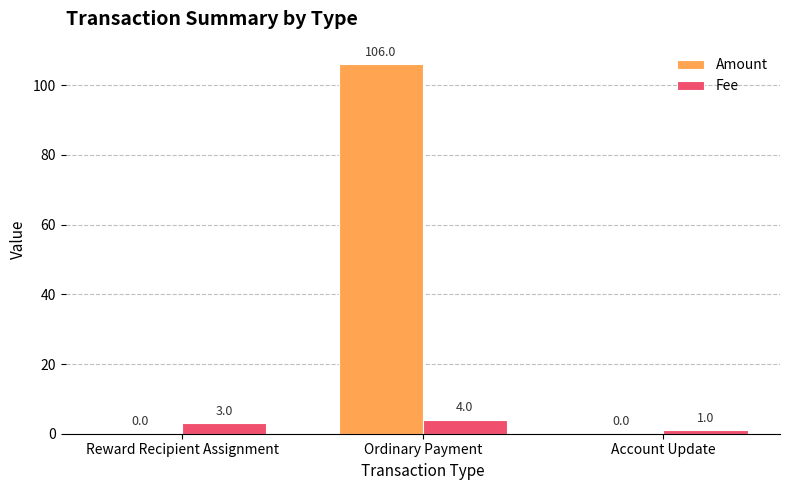

Reading left to right, what are all the values shown in this chart?

Amount: Reward Recipient Assignment=0	Ordinary Payment=106	Account Update=0
Fee: Reward Recipient Assignment=3	Ordinary Payment=4	Account Update=1